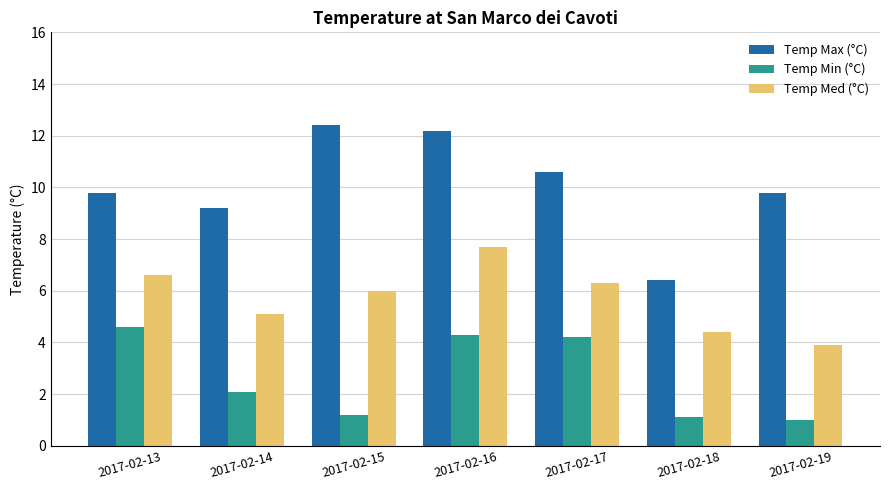

Rank the series by their average value, from lowest to highest.

Temp Min (°C), Temp Med (°C), Temp Max (°C)